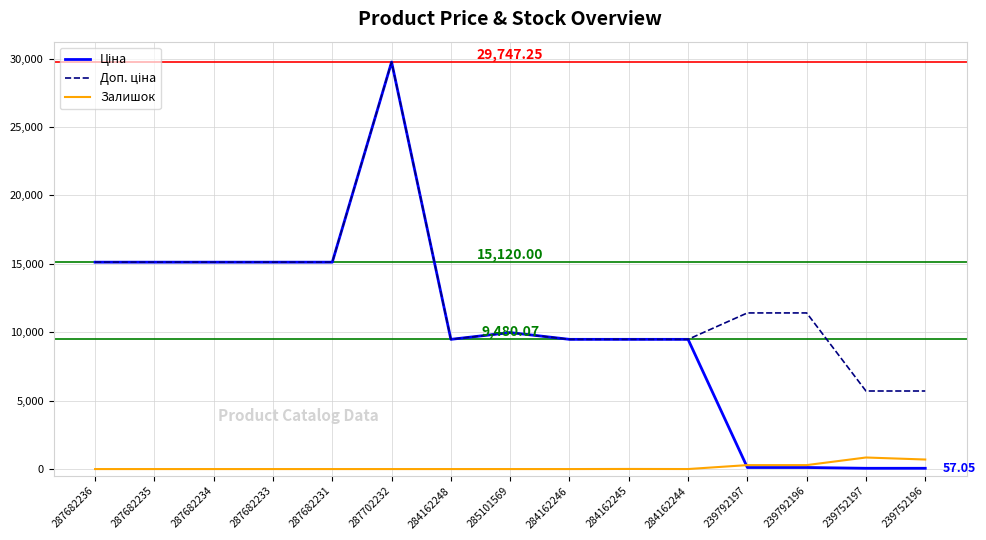

What is the total value across all series at 287682235?

30240.0